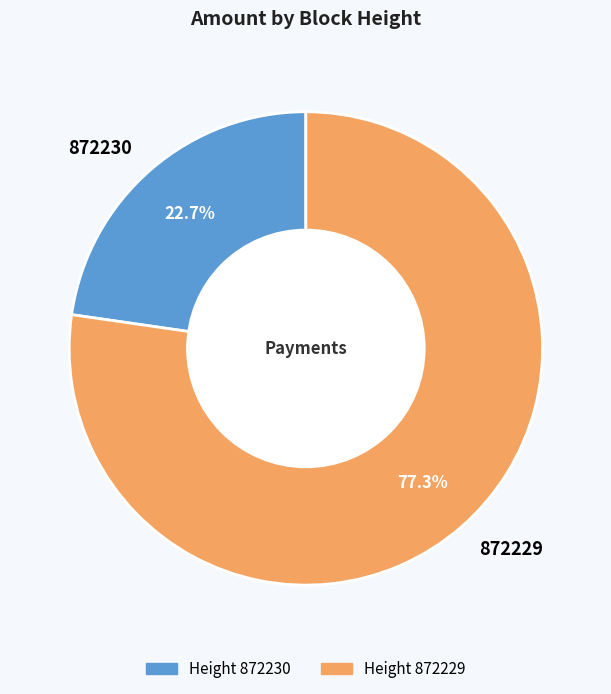

Does 872230 account for over 50% of the chart?

No